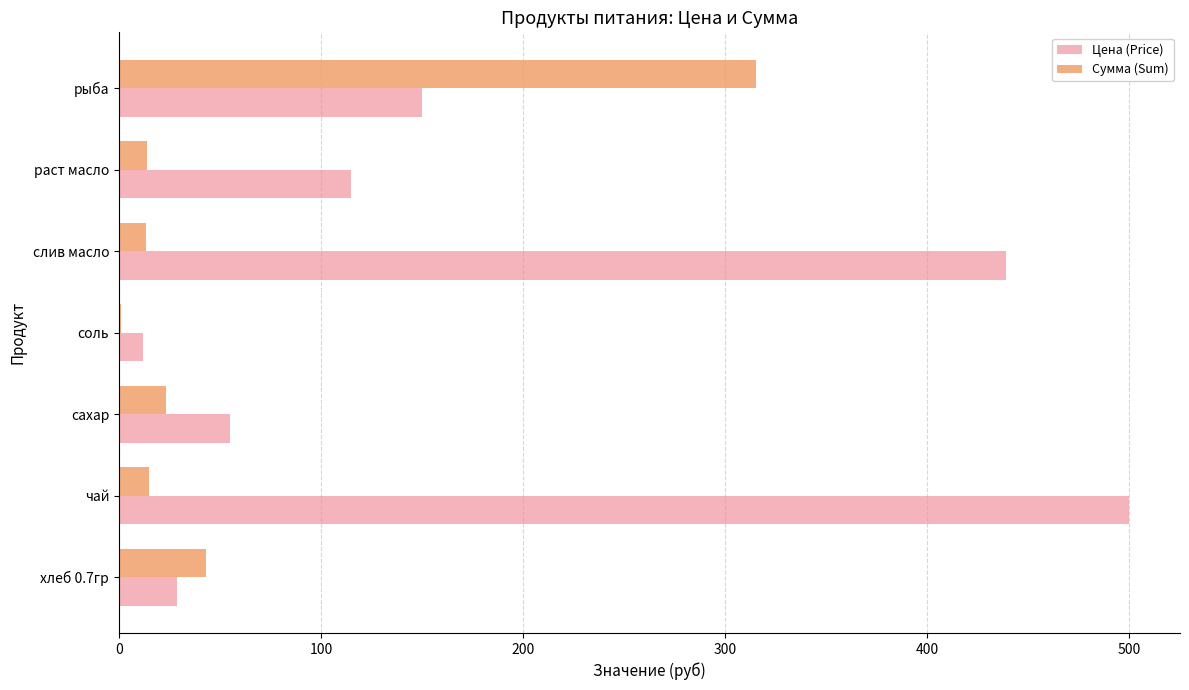

Is the value of Сумма (Sum) at сахар greater than the value of Цена (Price) at чай?

No